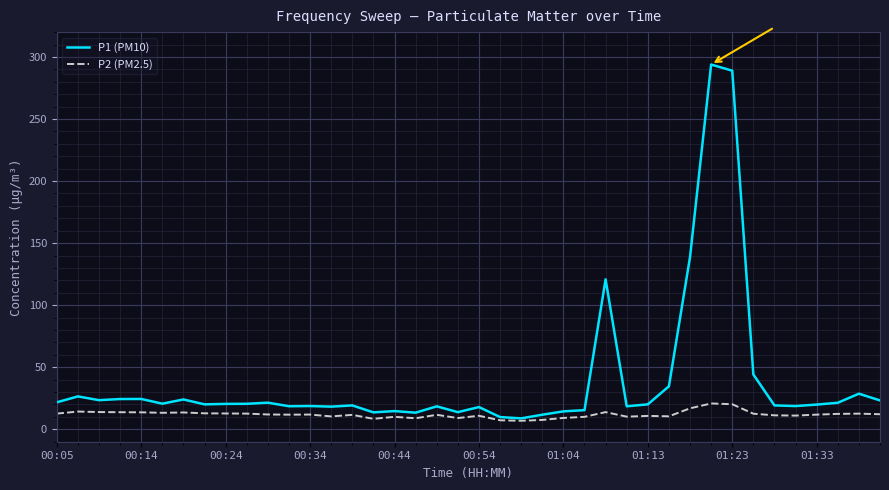

Which series has the largest range (max minus min)?

P1 (PM10)